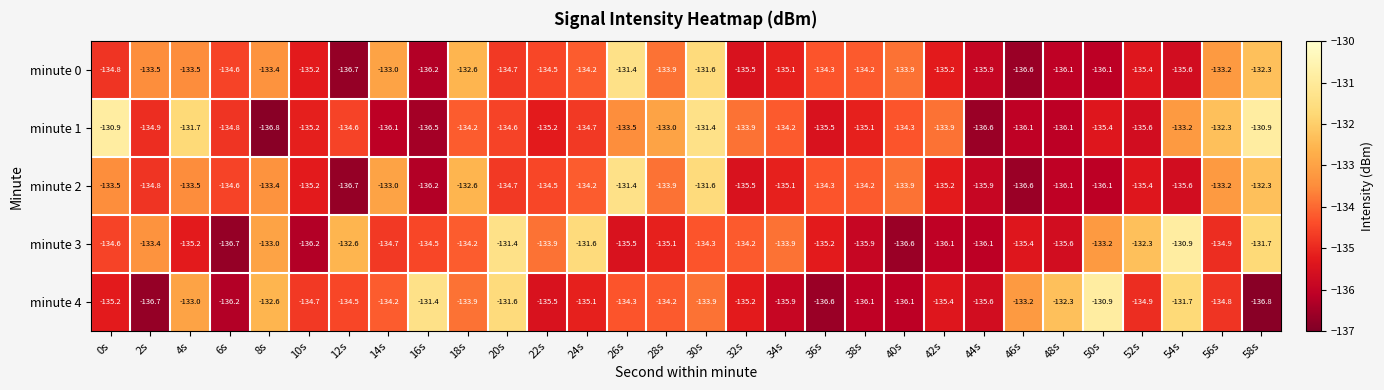

Rank the series at 2s from highest to lowest value.

minute 3, minute 0, minute 2, minute 1, minute 4